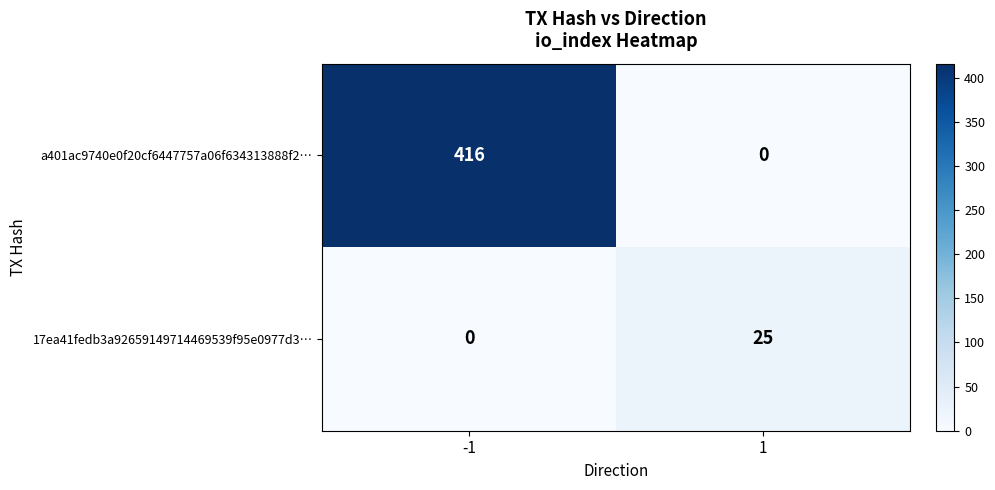

What is the spread (max minus min) of values at -1?

416